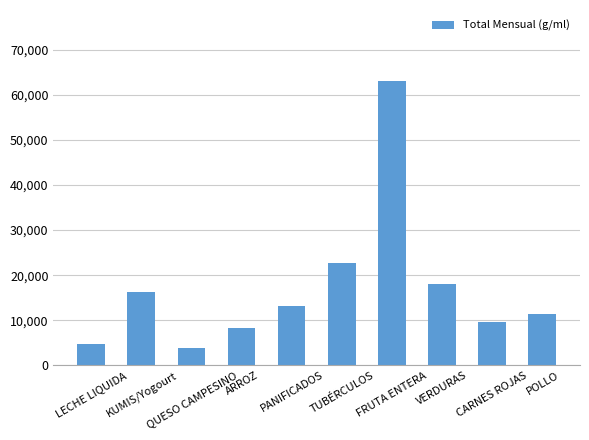

The value at KUMIS/Yogourt is 16229. True or false?

True